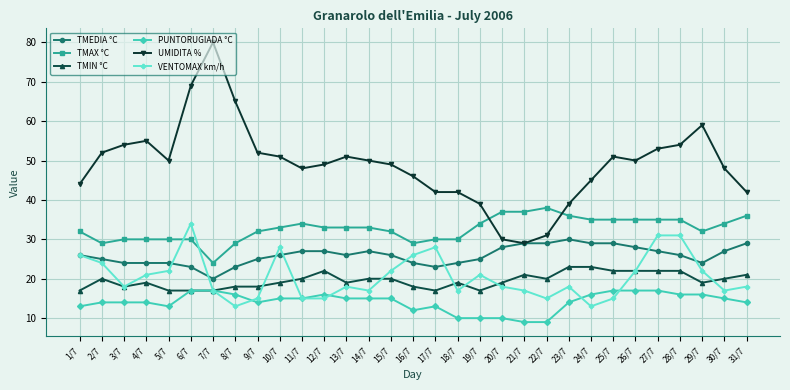

Which series ends up on top after the final intersection of VENTOMAX km/h and TMAX °C?

TMAX °C